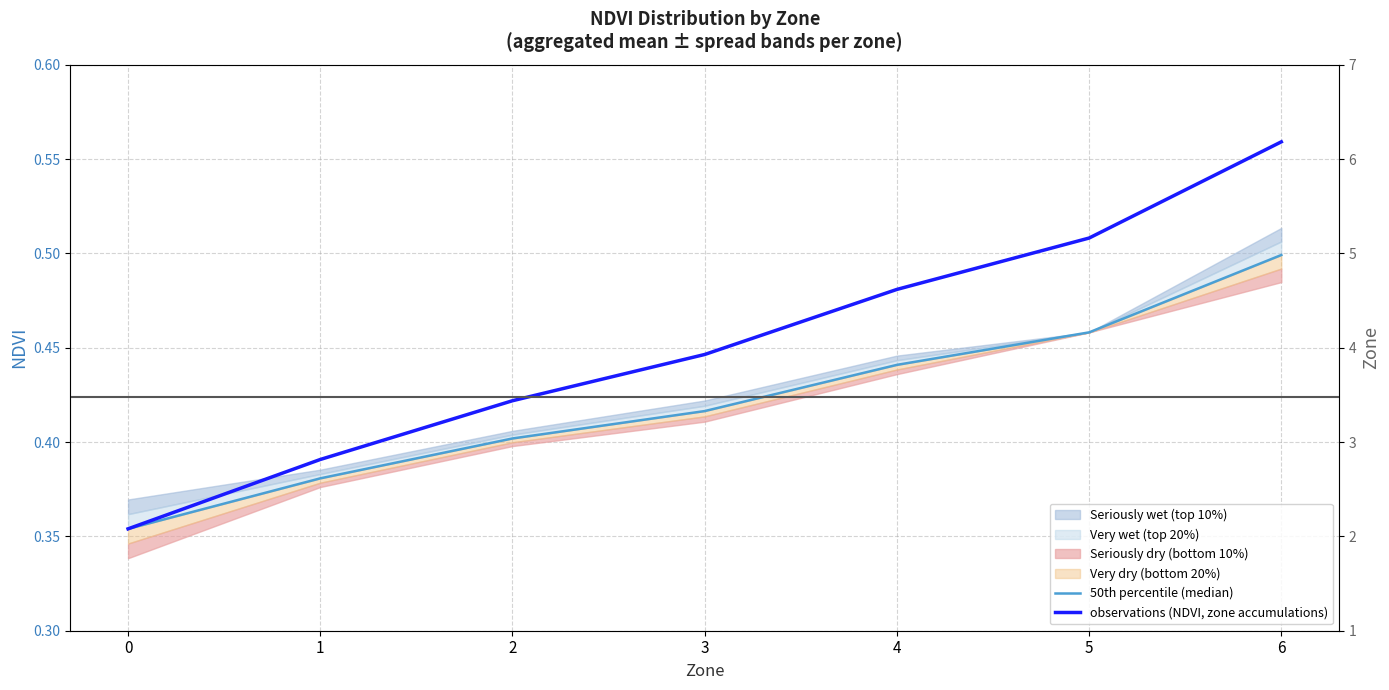

Which series has the largest total across all categories?

observations (NDVI, zone accumulations)